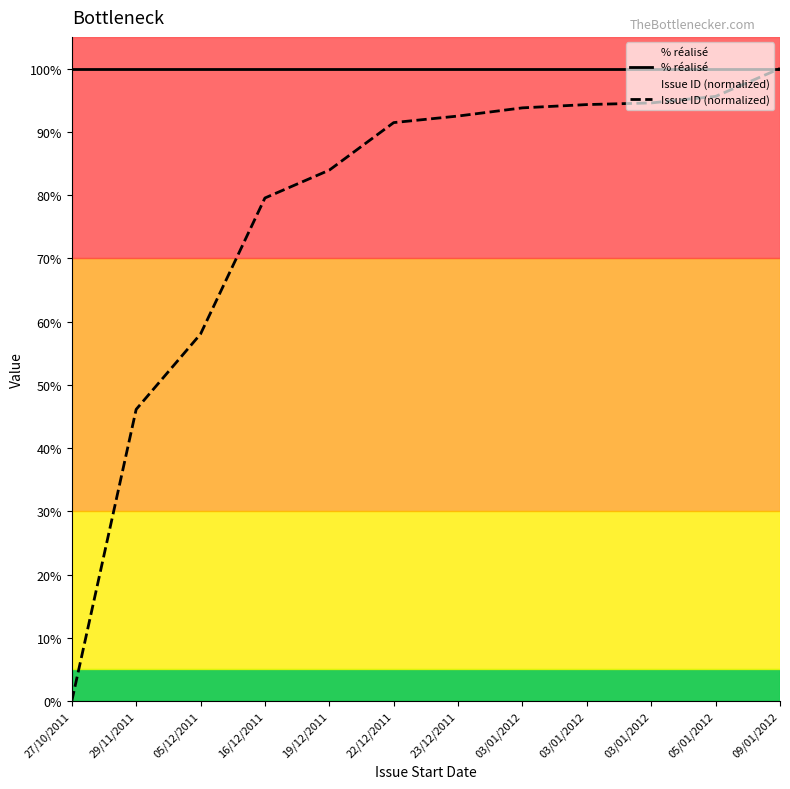

Is this an area chart (filled region under the line)?

No